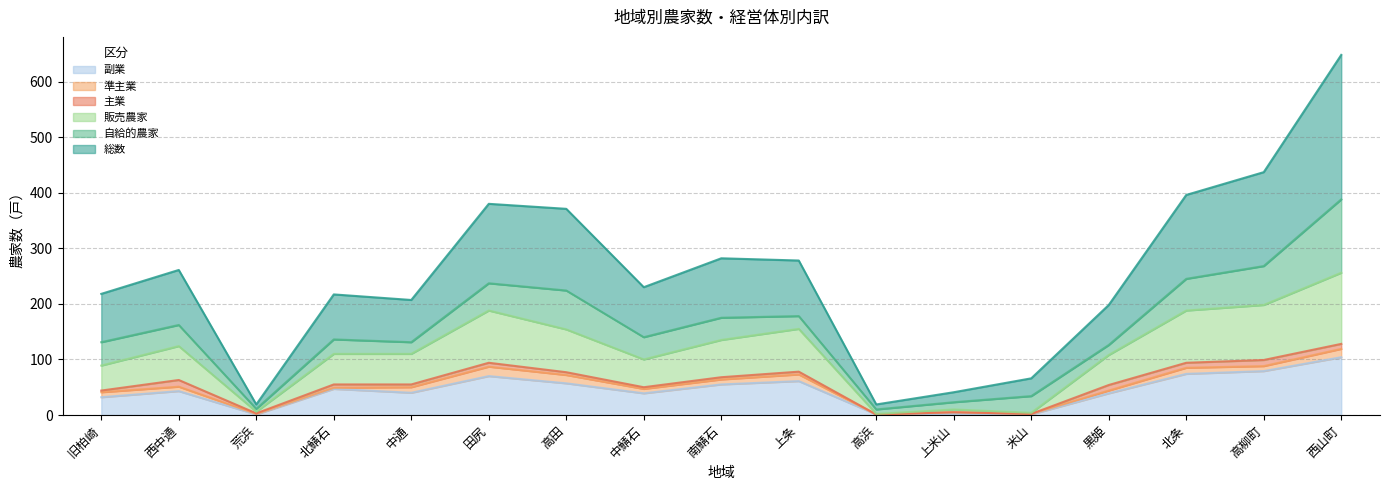

How many categories are shown in the chart?

17